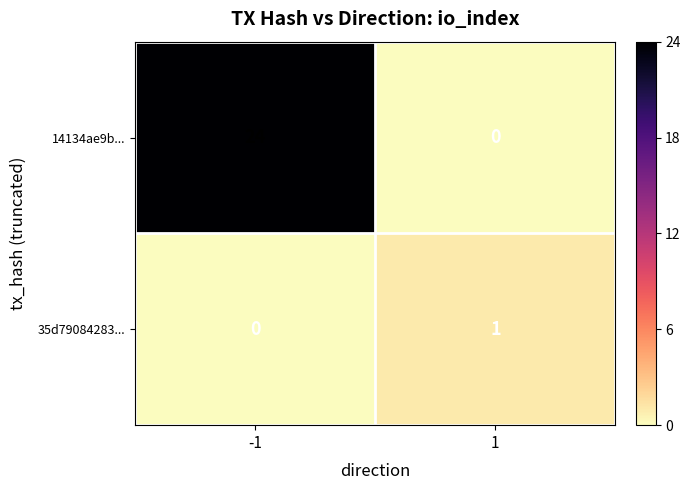

At how many categories does at least one series exceed 4?

1